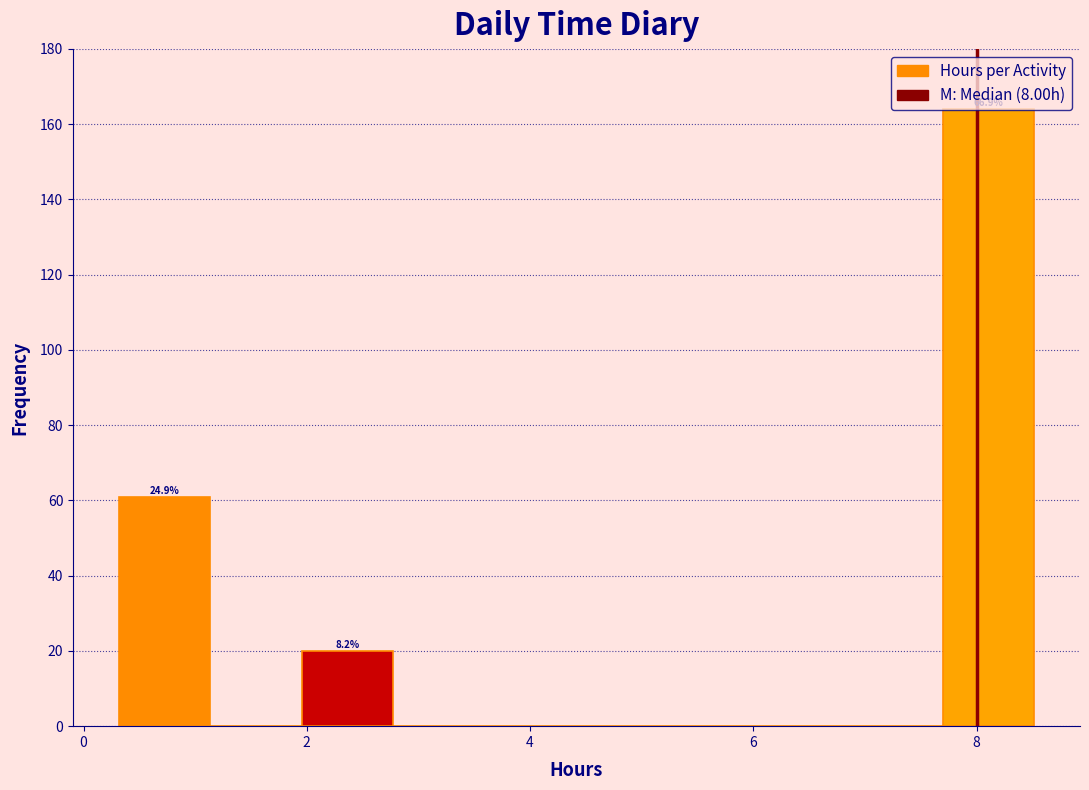

Which range on the x-axis has the tallest bar?

7.6 to 8.6